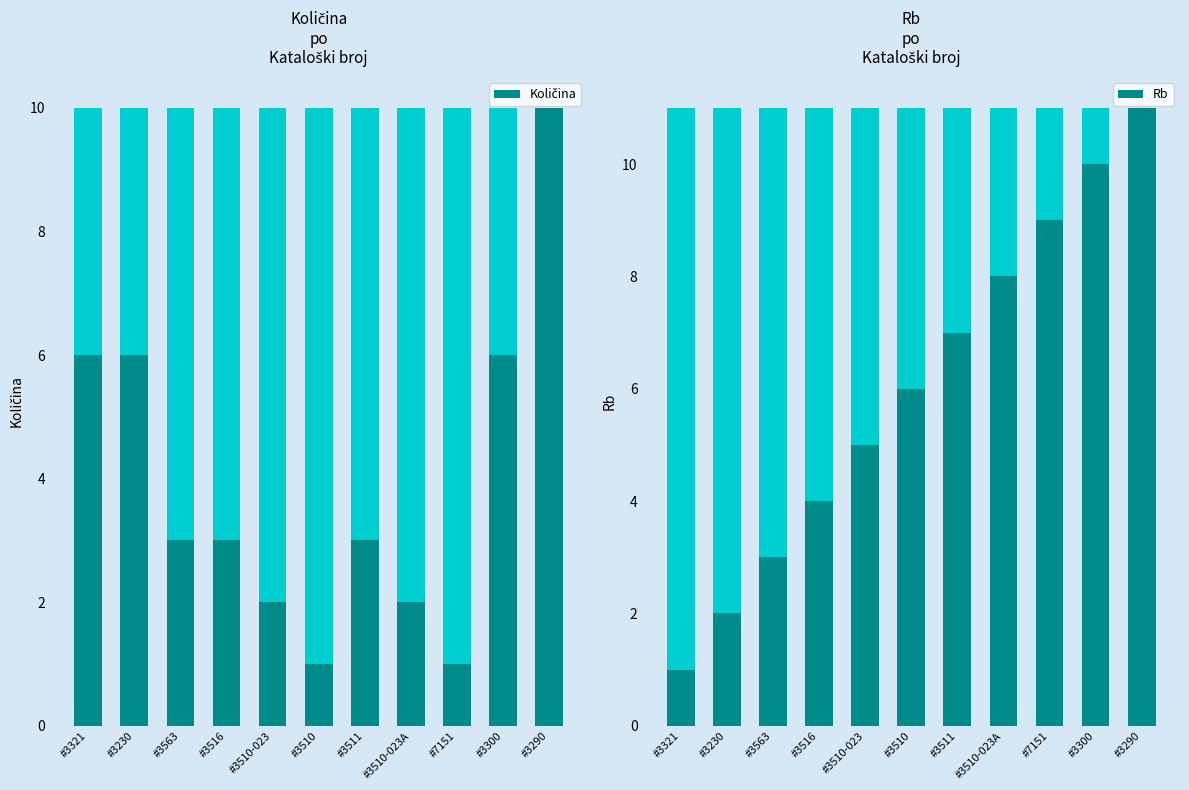

Reading right to left, extract all data points from this chart.

Količina: #3290=10	#3300=6	#7151=1	#3510-023A=2	#3511=3	#3510=1	#3510-023=2	#3516=3	#3563=3	#3230=6	#3321=6
Rb: #3290=11	#3300=10	#7151=9	#3510-023A=8	#3511=7	#3510=6	#3510-023=5	#3516=4	#3563=3	#3230=2	#3321=1